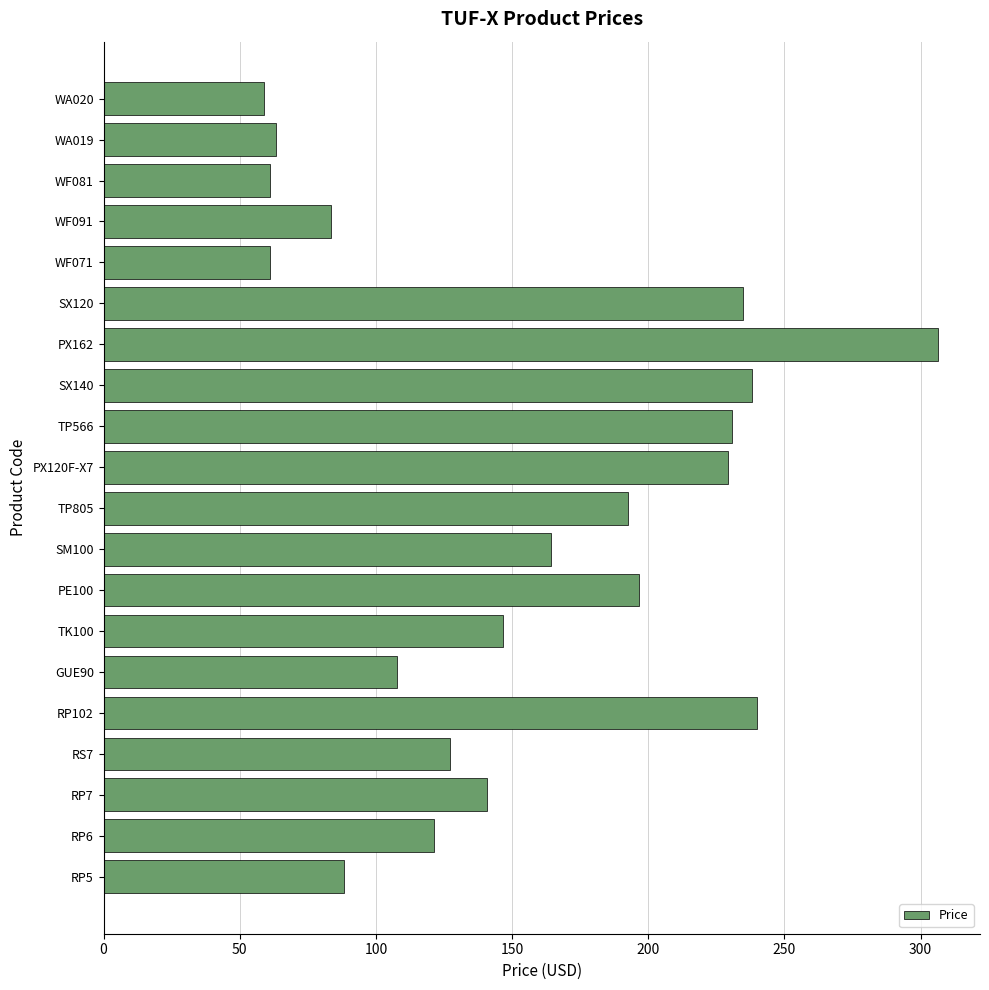

How many distinct data groups are displayed?

1